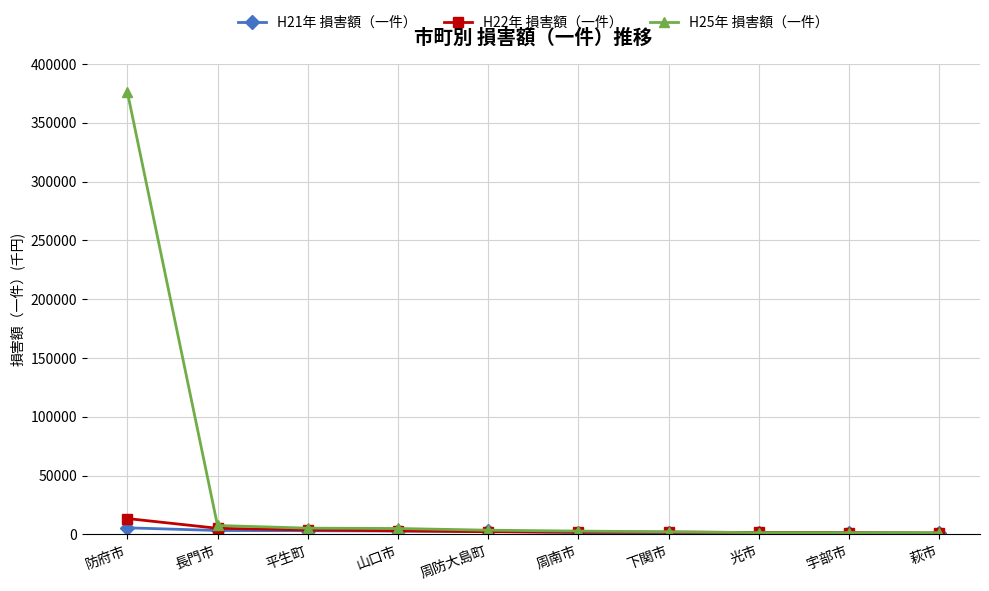

Is it true that H25年 損害額（一件） equals 177179.2 at 防府市?

False